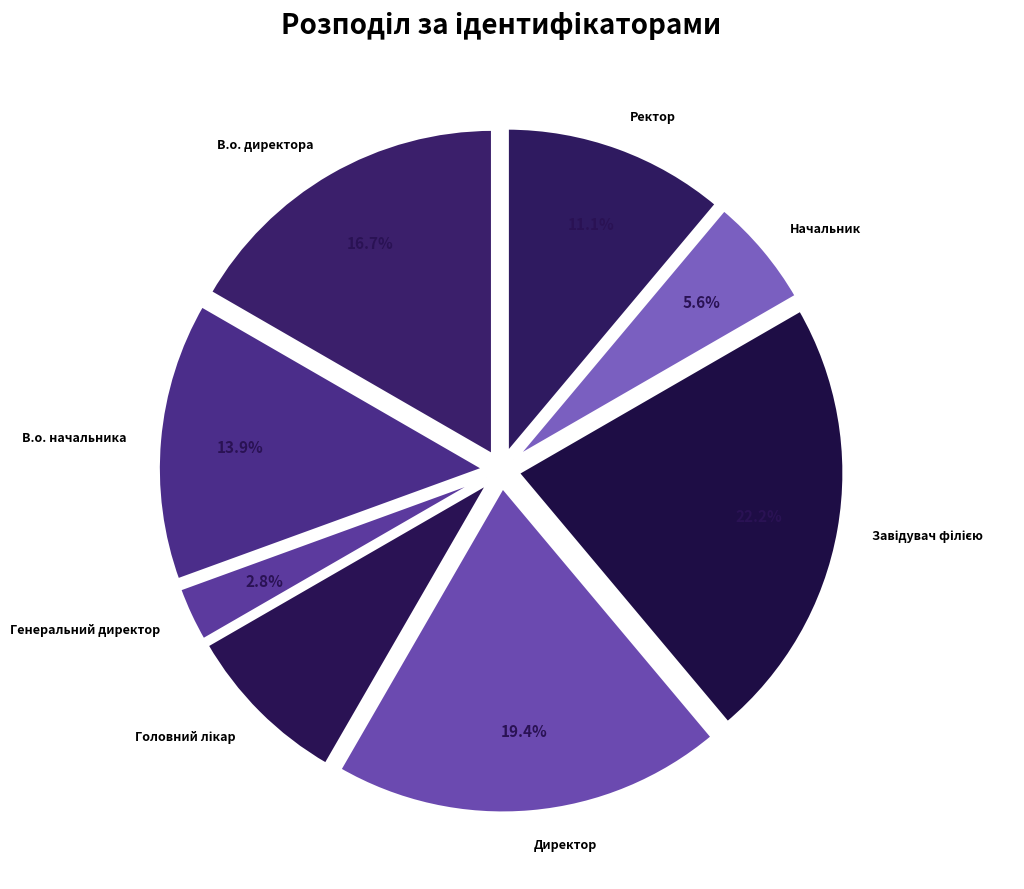

Which slice is the smallest?

Генеральний директор